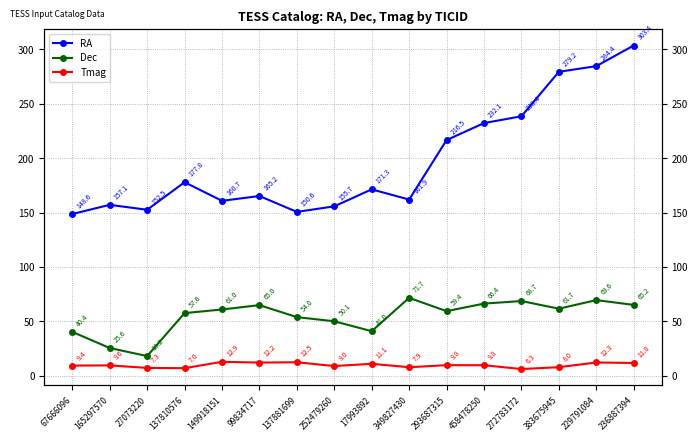

The value of Tmag at 137810576 is 7.0. True or false?

True